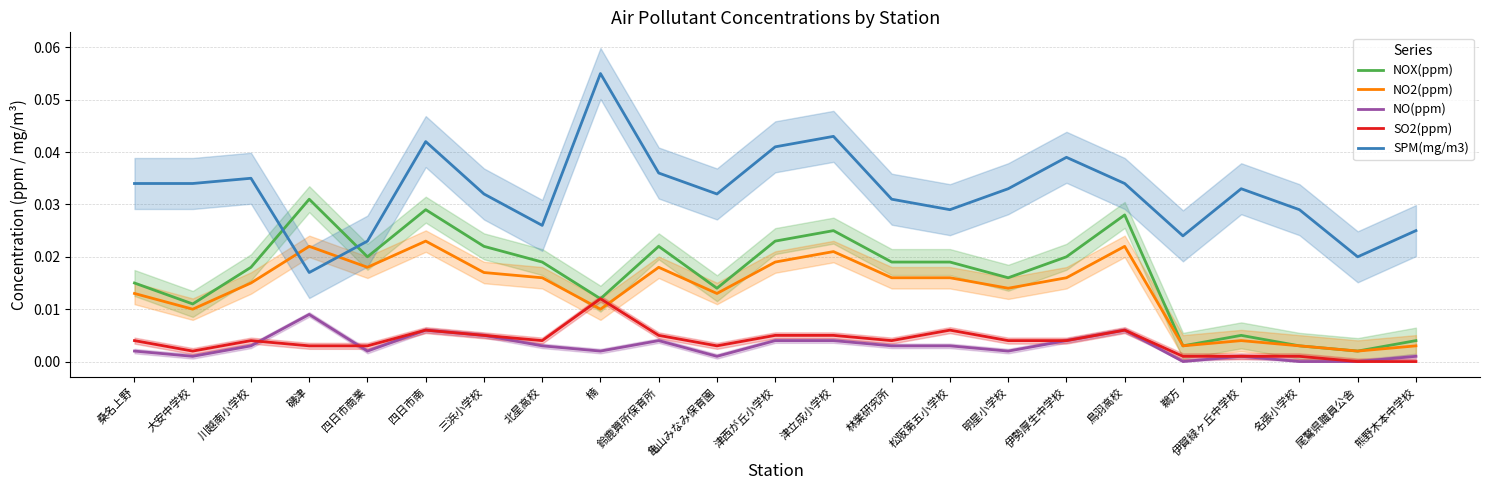

Where do SO2(ppm) and NO(ppm) first cross each other?

川越南小学校 and 磯津